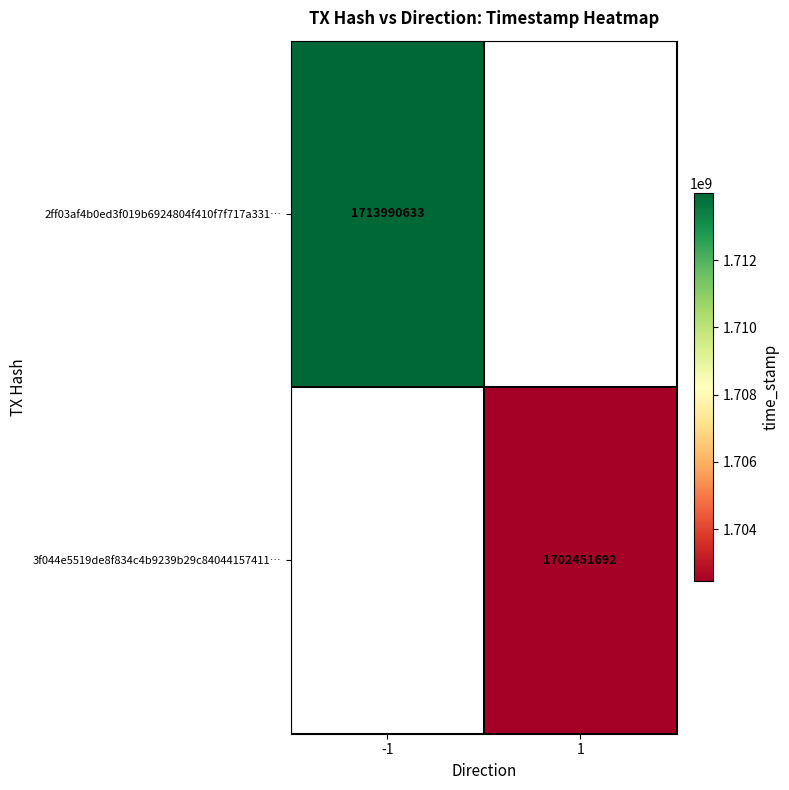

How many distinct data groups are displayed?

2